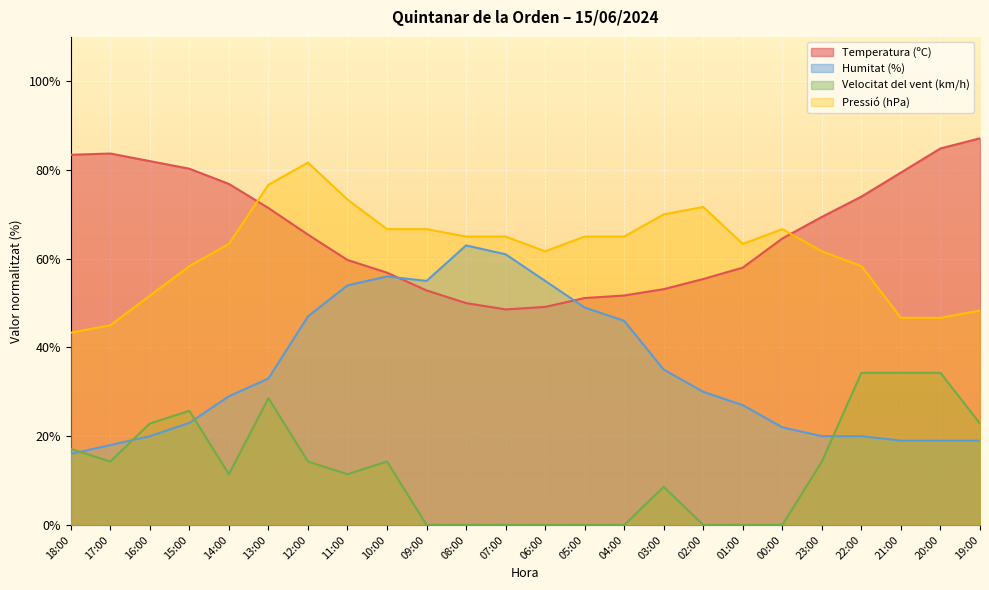

At which category does Temperatura (ºC) reach its first local valley?

07:00